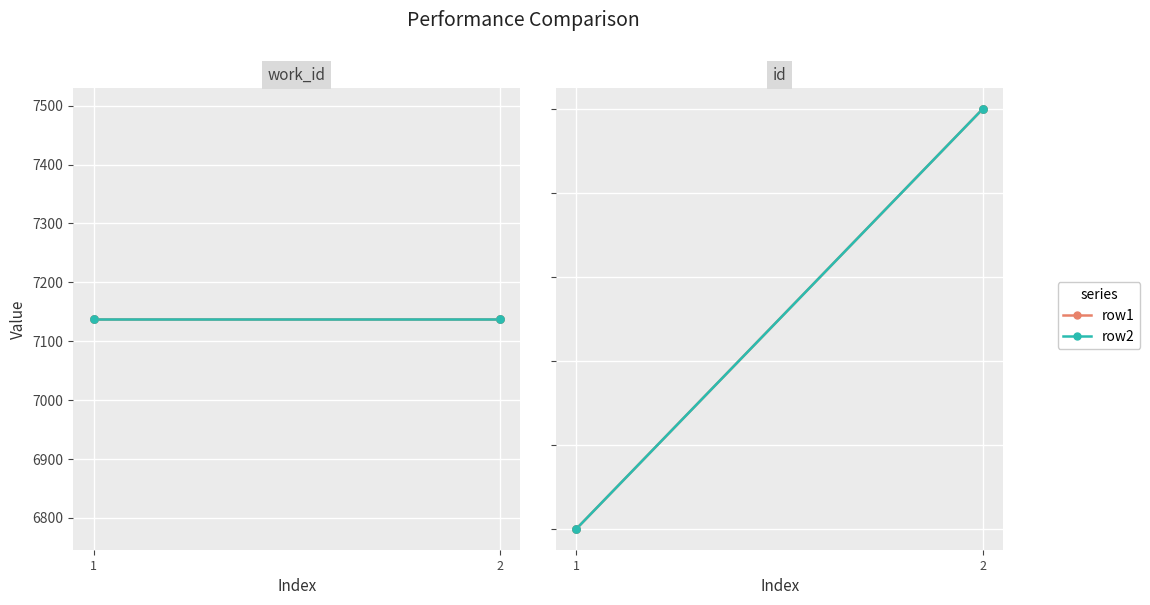

Which series has the widest spread of Y values?

row1